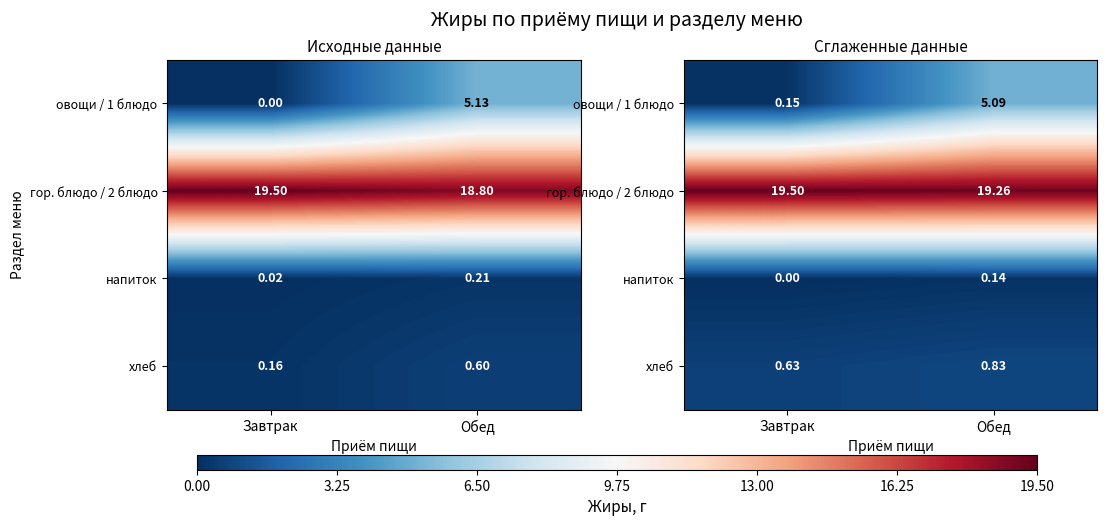

What is the sum of all напиток values?

0.1